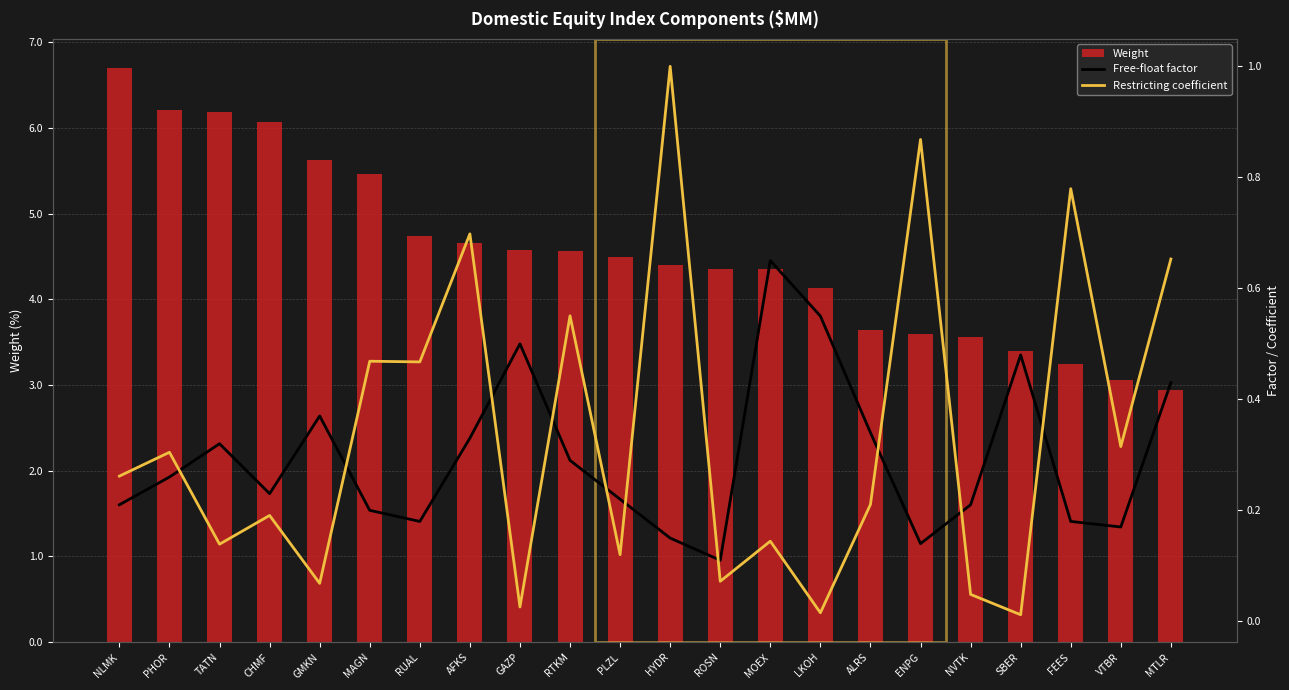

Is it true that Weight equals 2.8 at TATN?

False